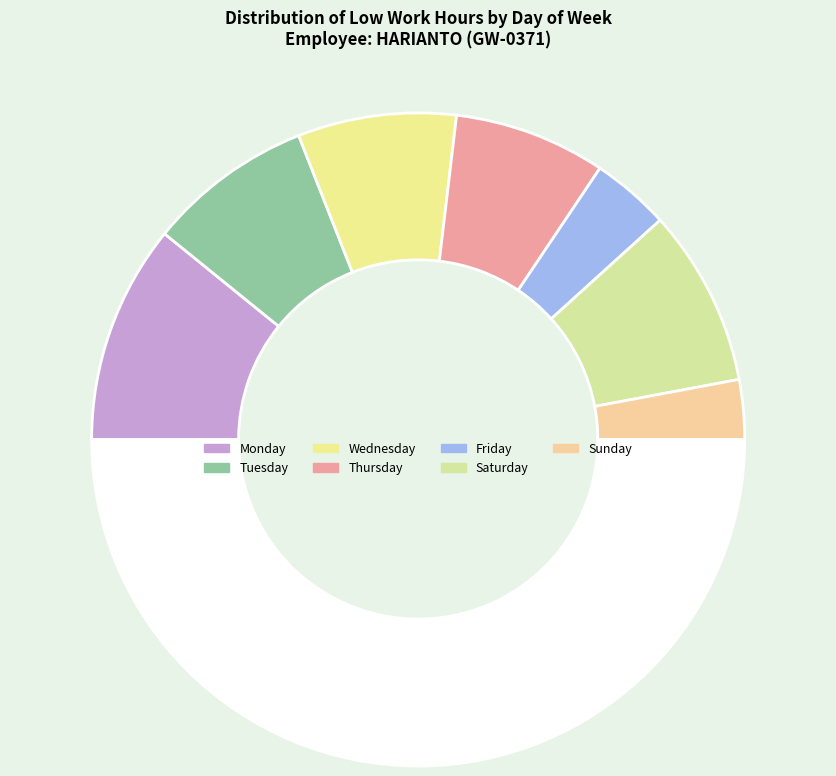

How many slices are in this pie chart?

8